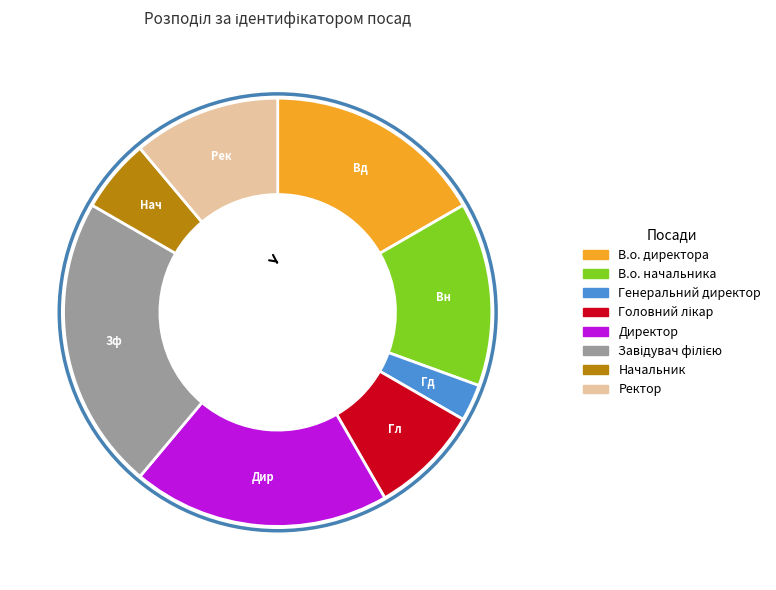

What percentage is the В.о. начальника slice, to the nearest percent?

14%